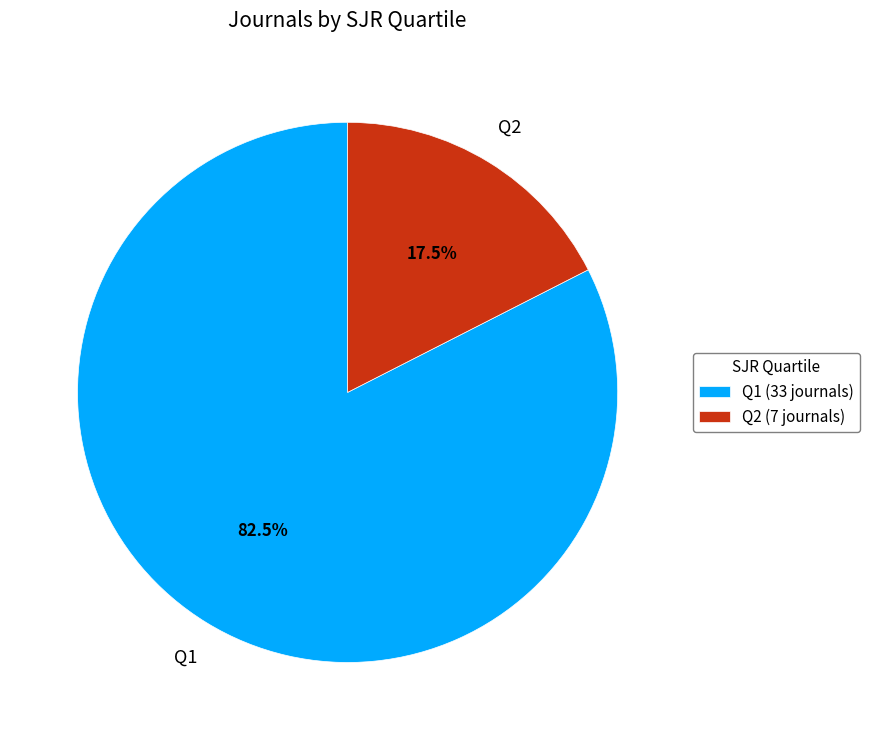

How much of the chart is everything except Q1 (33 journals)?

17.5%